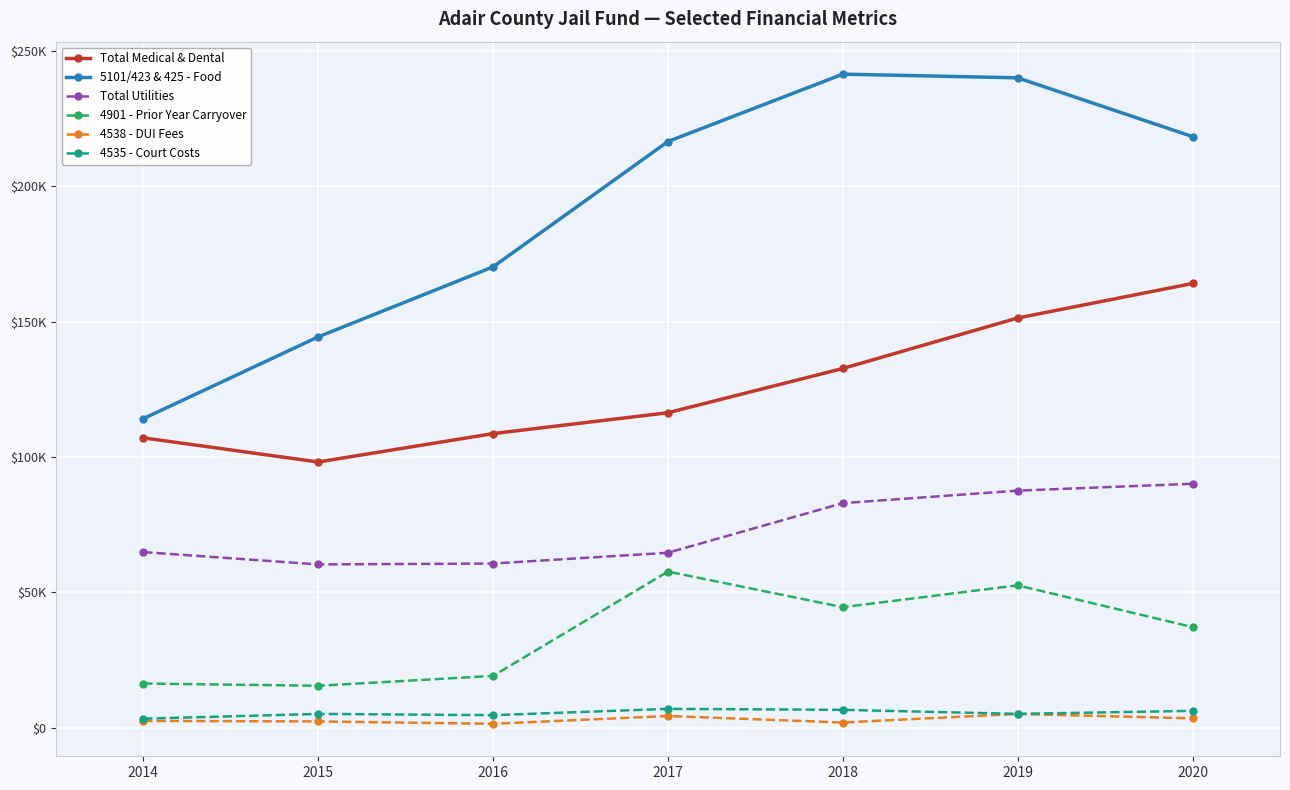

Which series has the largest total across all categories?

5101/423 & 425 - Food